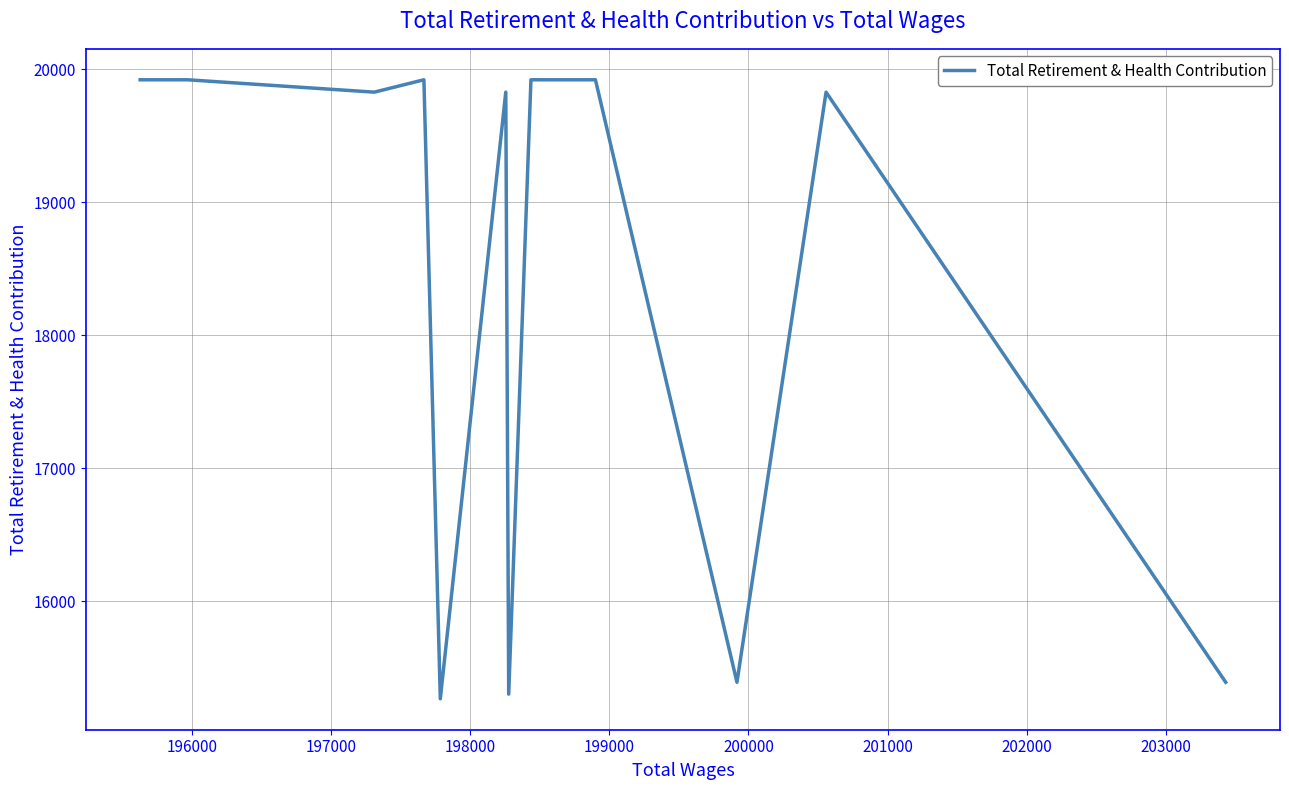

What is the label of the 11th point from the right?

196000